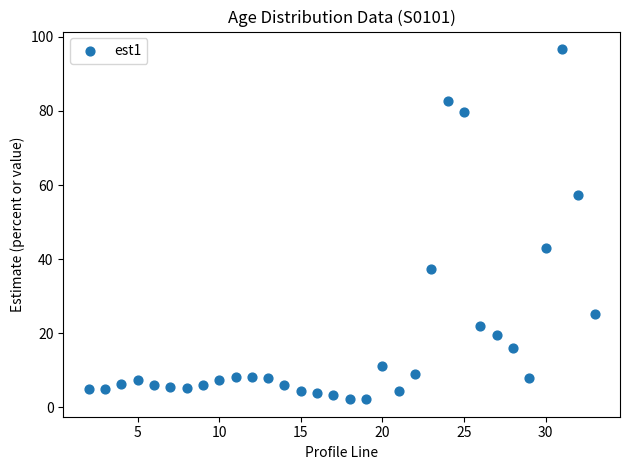

What Y value in the scatter plot is closest to 49?

42.9